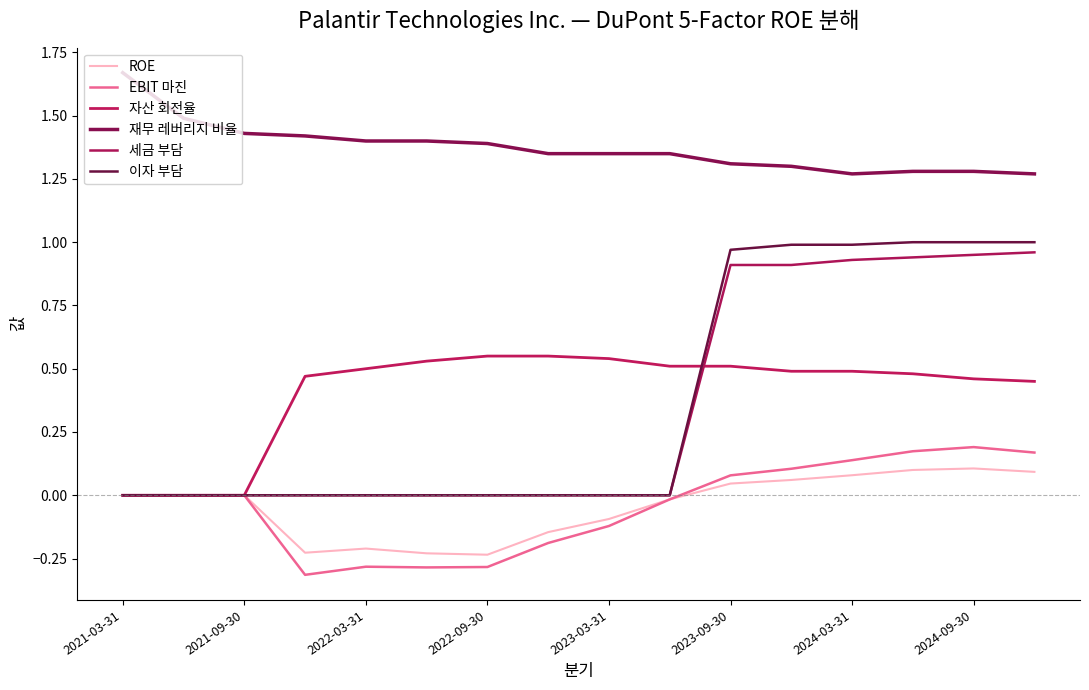

True or false: ROE and 세금 부담 cross at least once.

False